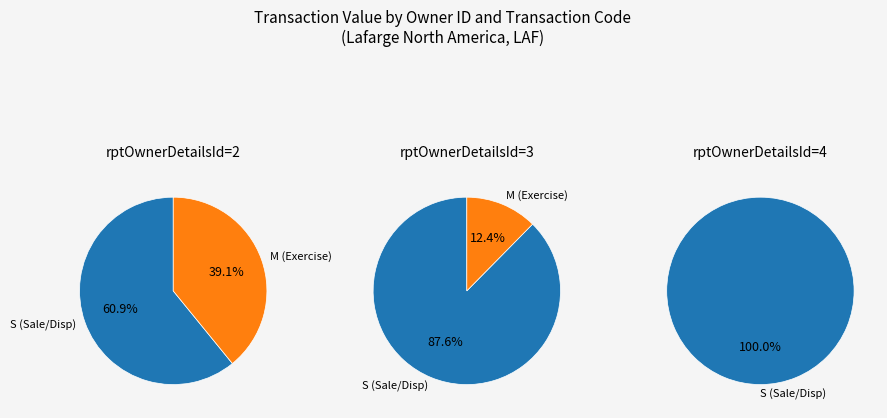

Count the number of slices in the pie.

5